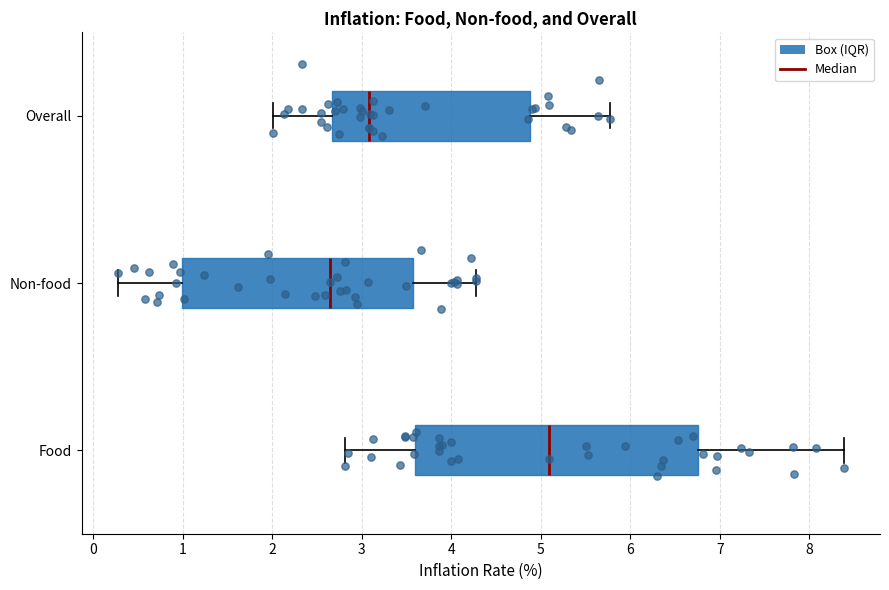

Which box is the widest, from its left edge to its right edge?

Food